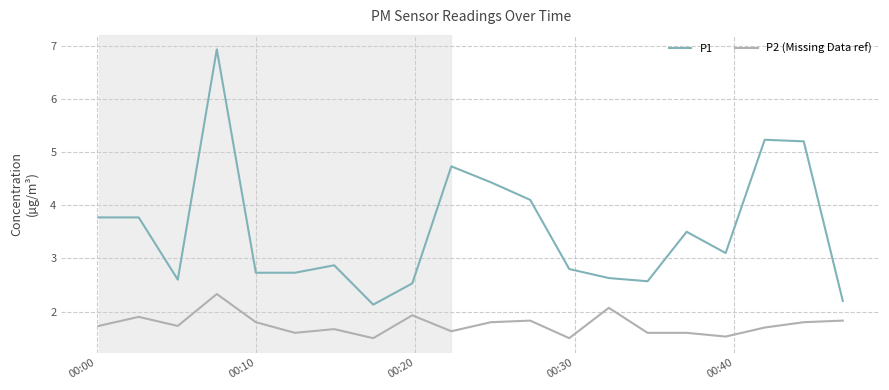

Count the number of data series in this chart.

2